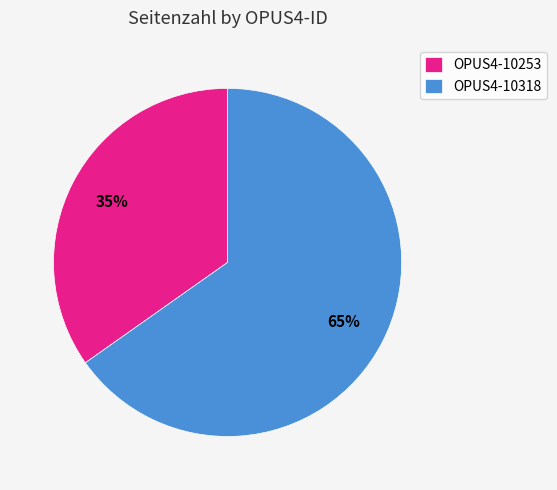

Is there a majority slice in this chart?

Yes